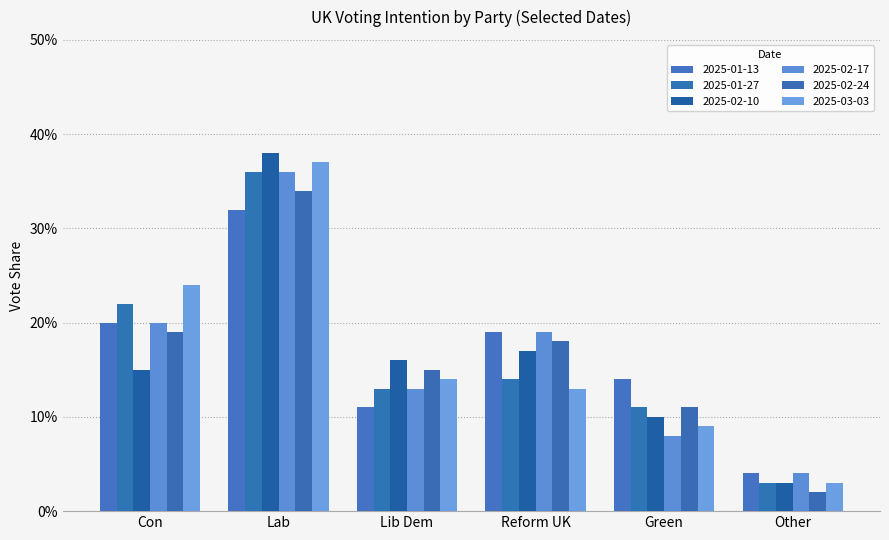

Between Lab and Green, which series saw the biggest shift?

2025-02-10